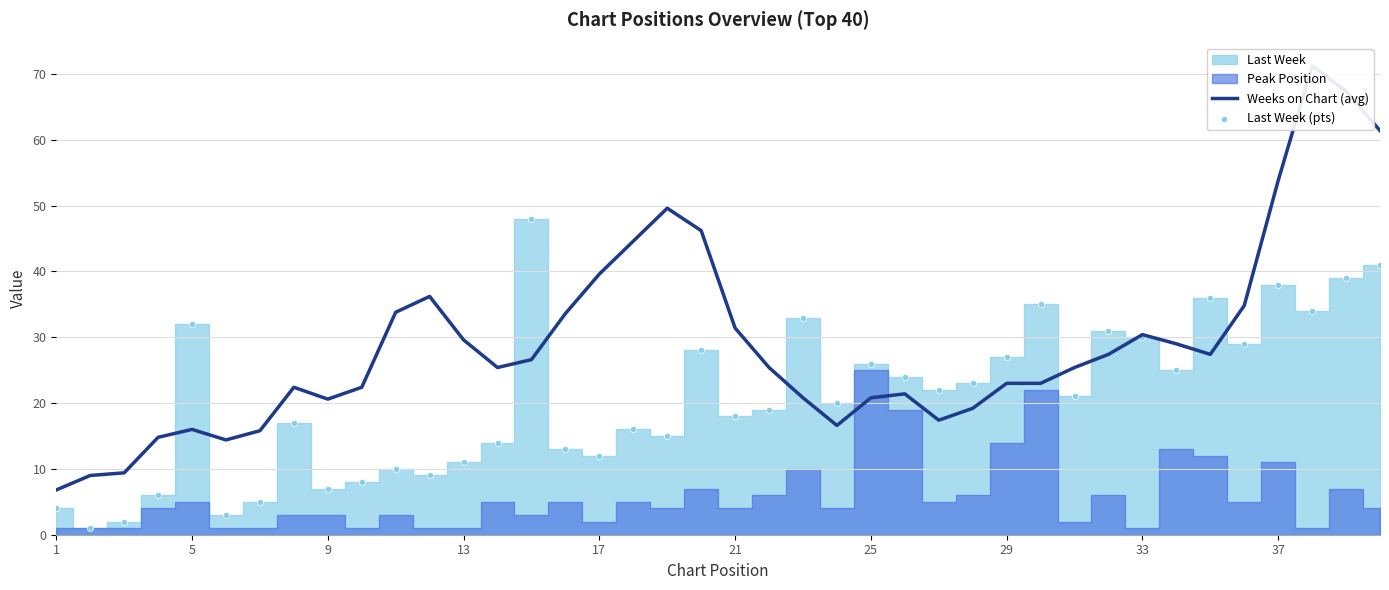

Which series has the largest total across all categories?

Weeks on Chart (avg)